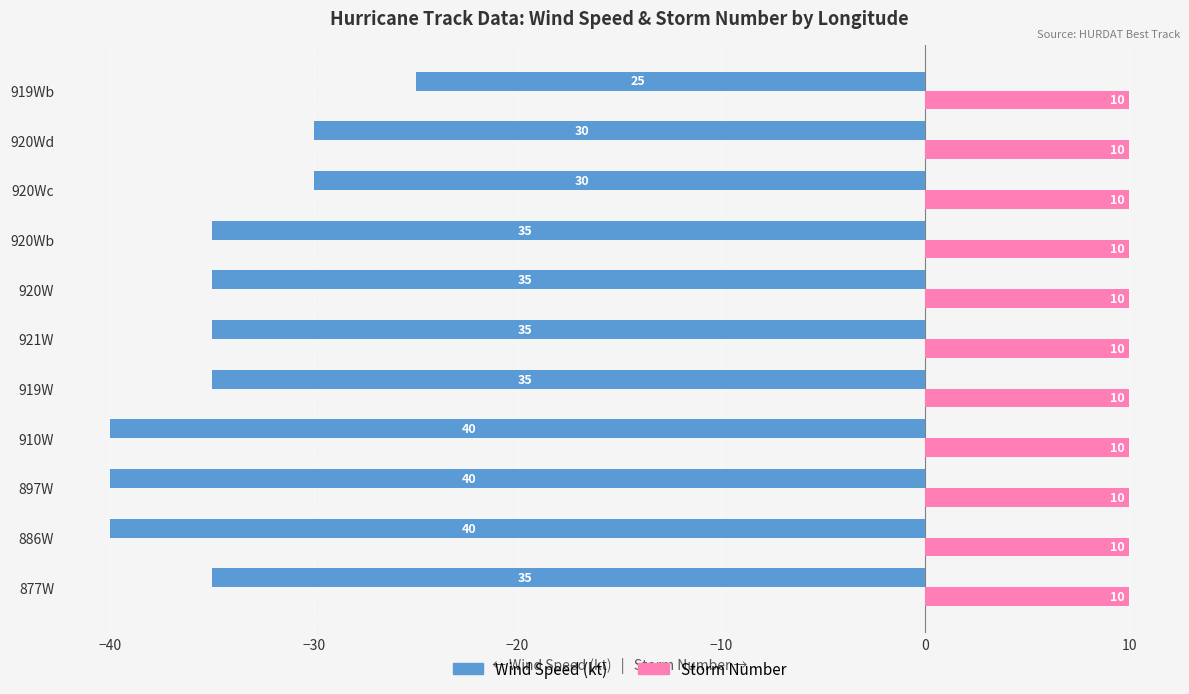

Which series has the largest total across all categories?

Storm Number